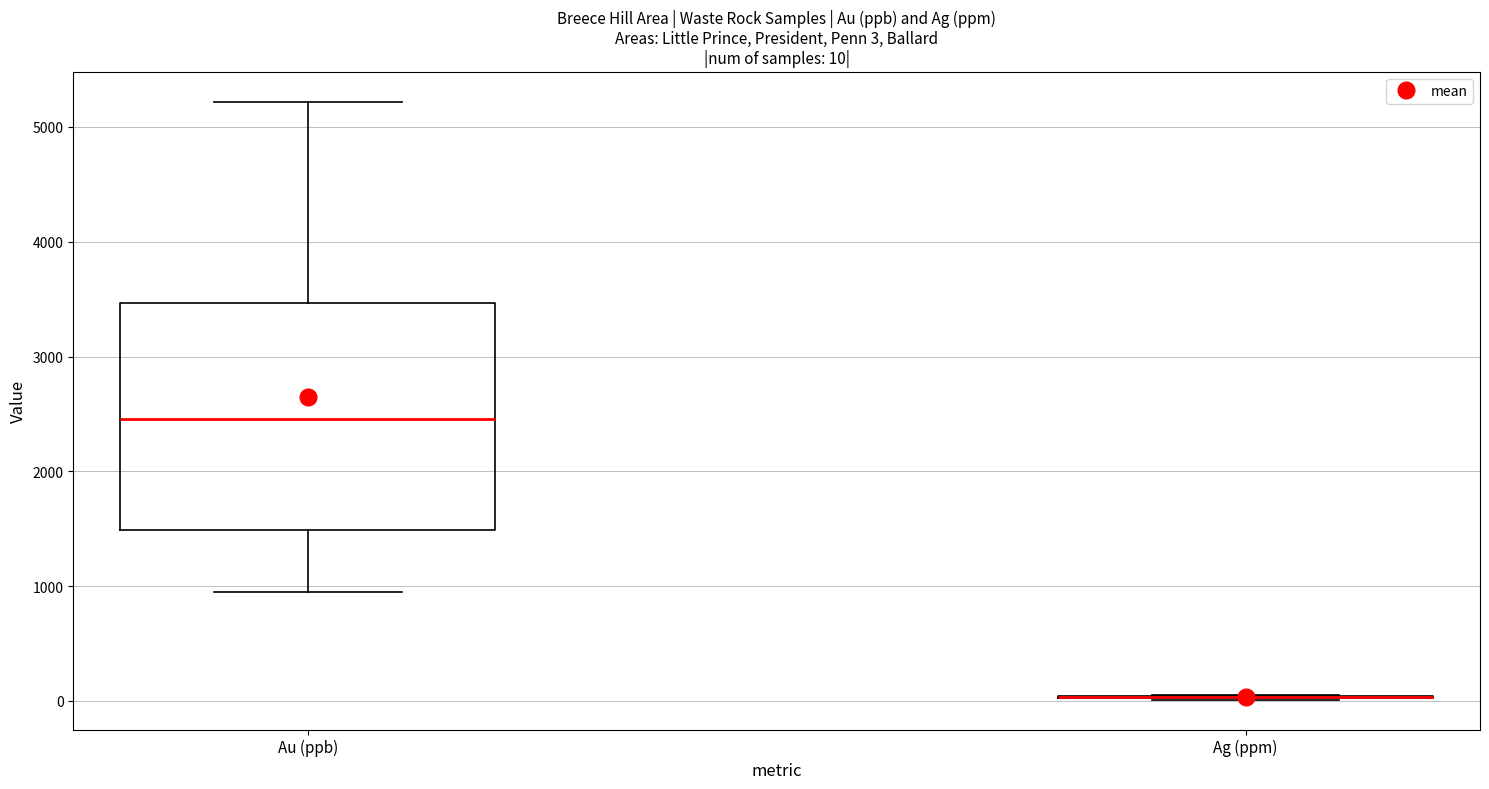

Comparing the boxes themselves (not the whiskers), which one is the tallest?

Au (ppb)